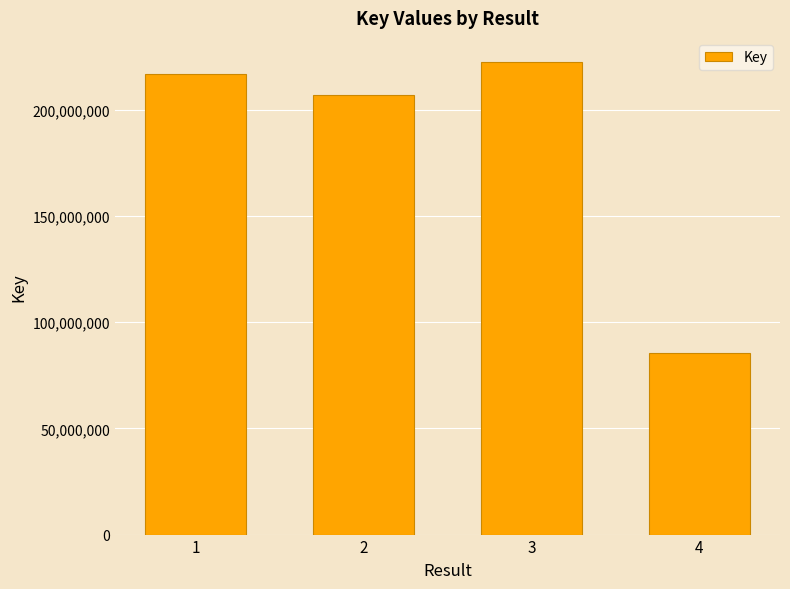

At which category does the chart reach its peak across all series?

3